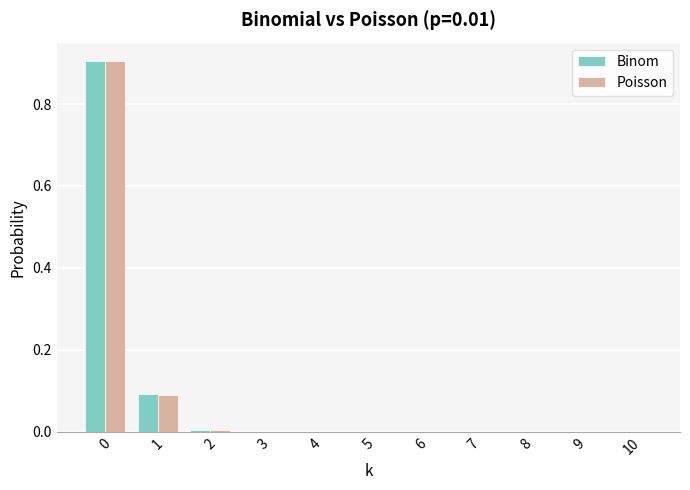

The value of Poisson at 5 is 0.0. True or false?

True